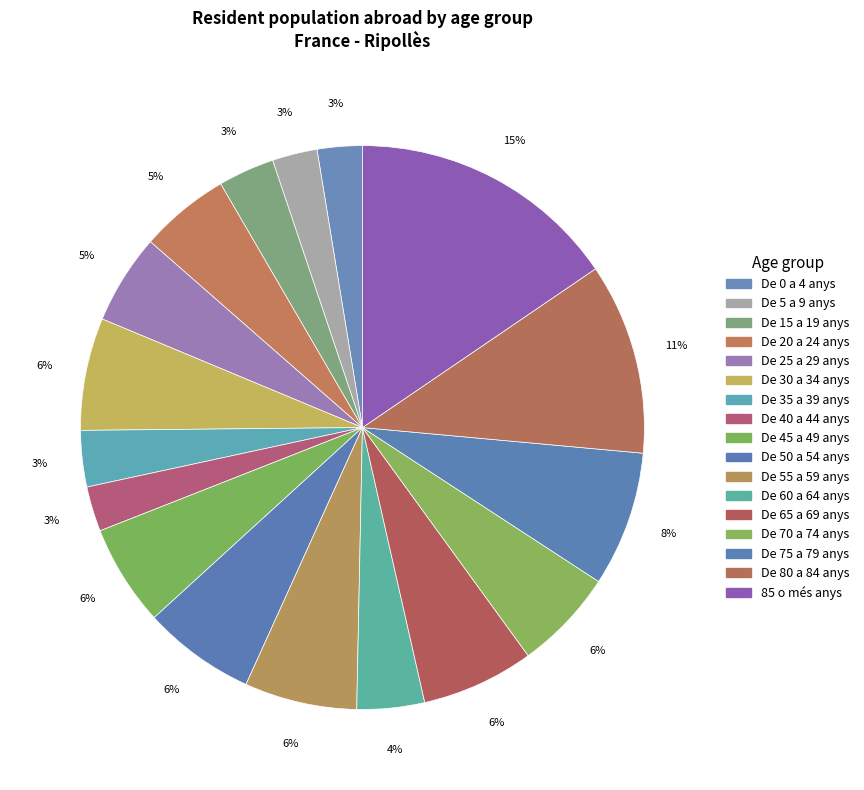

Rank the categories by value from lowest to highest.

De 0 a 4 anys, De 5 a 9 anys, De 40 a 44 anys, De 15 a 19 anys, De 35 a 39 anys, De 60 a 64 anys, De 20 a 24 anys, De 25 a 29 anys, De 45 a 49 anys, De 70 a 74 anys, De 30 a 34 anys, De 50 a 54 anys, De 55 a 59 anys, De 65 a 69 anys, De 75 a 79 anys, De 80 a 84 anys, 85 o més anys